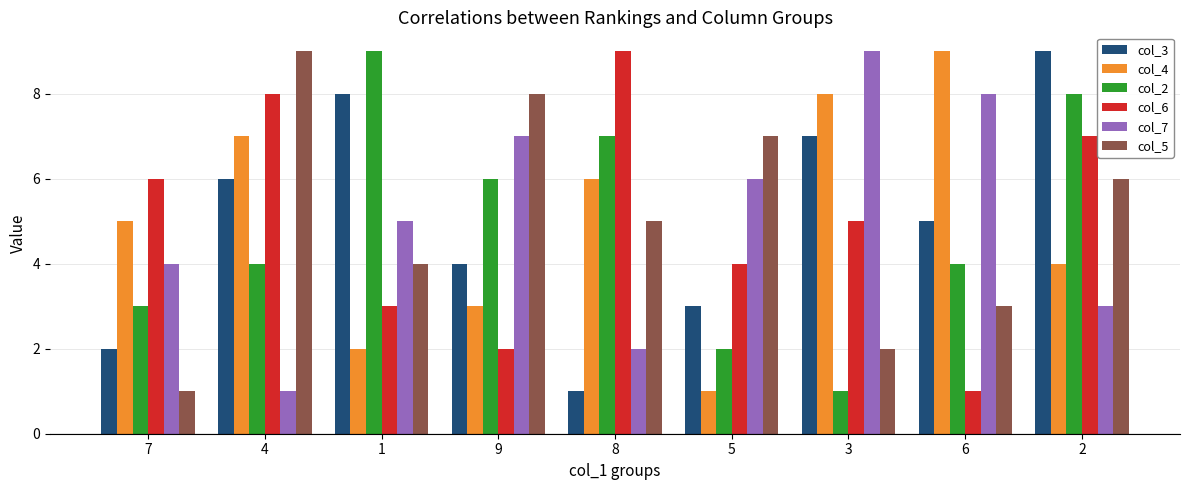

Reading left to right, list all the values displayed in this chart.

col_3: 7=2	4=6	1=8	9=4	8=1	5=3	3=7	6=5	2=9
col_4: 7=5	4=7	1=2	9=3	8=6	5=1	3=8	6=9	2=4
col_2: 7=3	4=4	1=9	9=6	8=7	5=2	3=1	6=4	2=8
col_6: 7=6	4=8	1=3	9=2	8=9	5=4	3=5	6=1	2=7
col_7: 7=4	4=1	1=5	9=7	8=2	5=6	3=9	6=8	2=3
col_5: 7=1	4=9	1=4	9=8	8=5	5=7	3=2	6=3	2=6